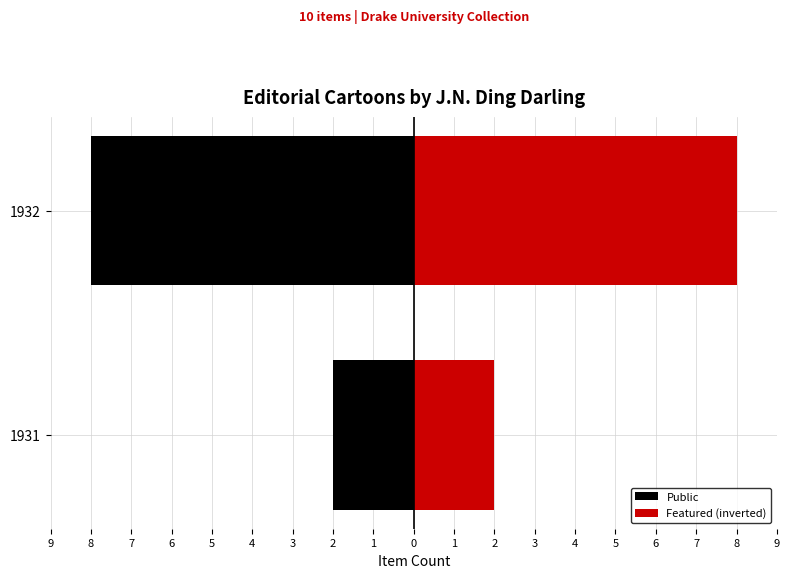

Is it true that Public equals -3 at 1931?

False